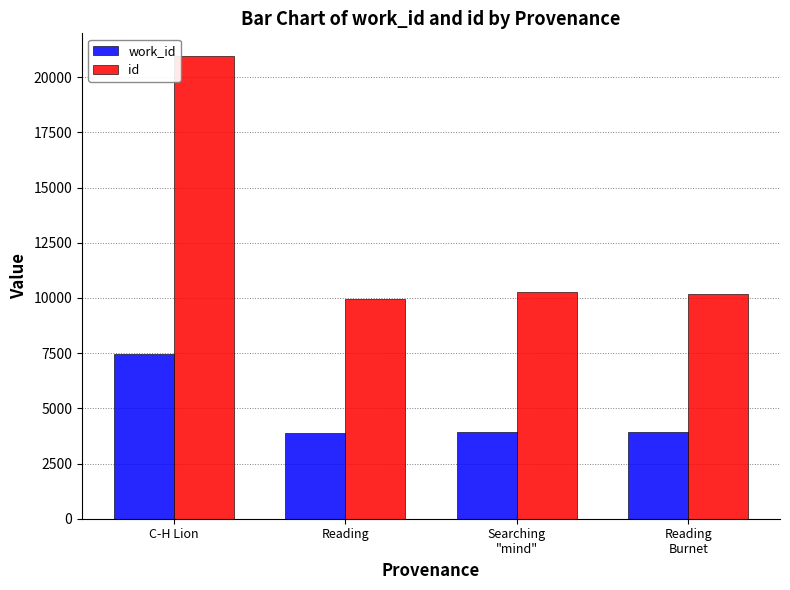

Rank the series by their maximum value, from lowest to highest.

work_id, id